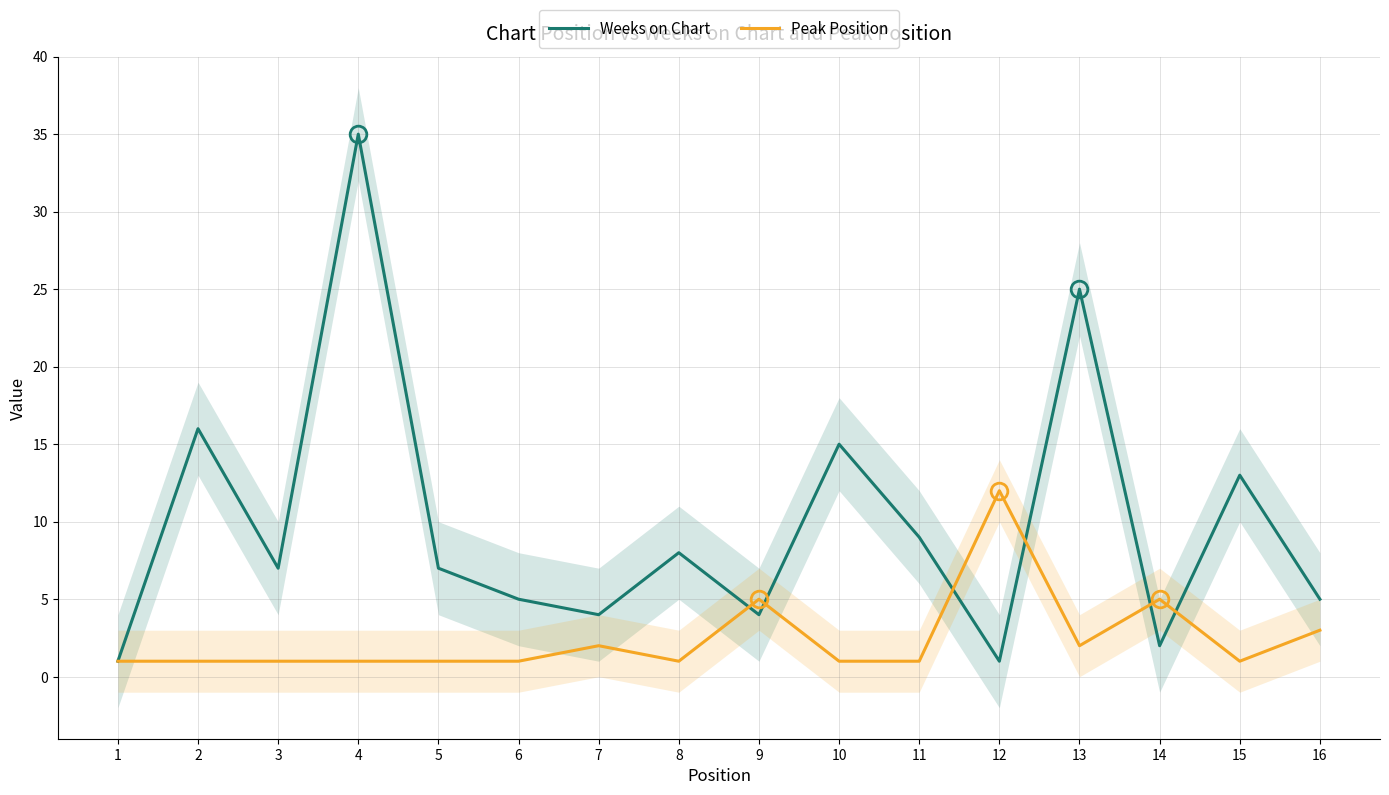

What is the value of the Peak Position point at the 9th from the left?

5